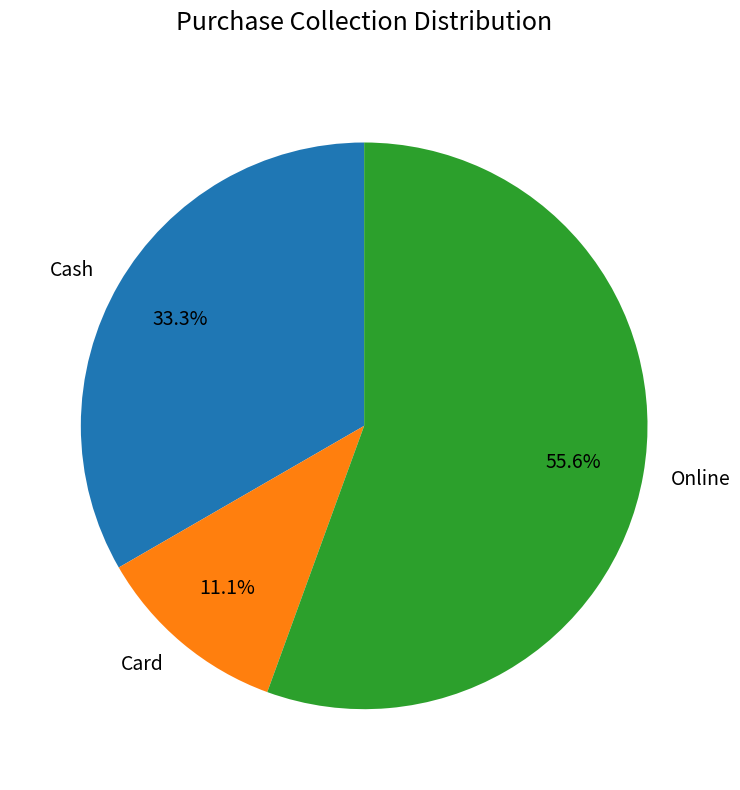

Is there a majority slice in this chart?

Yes